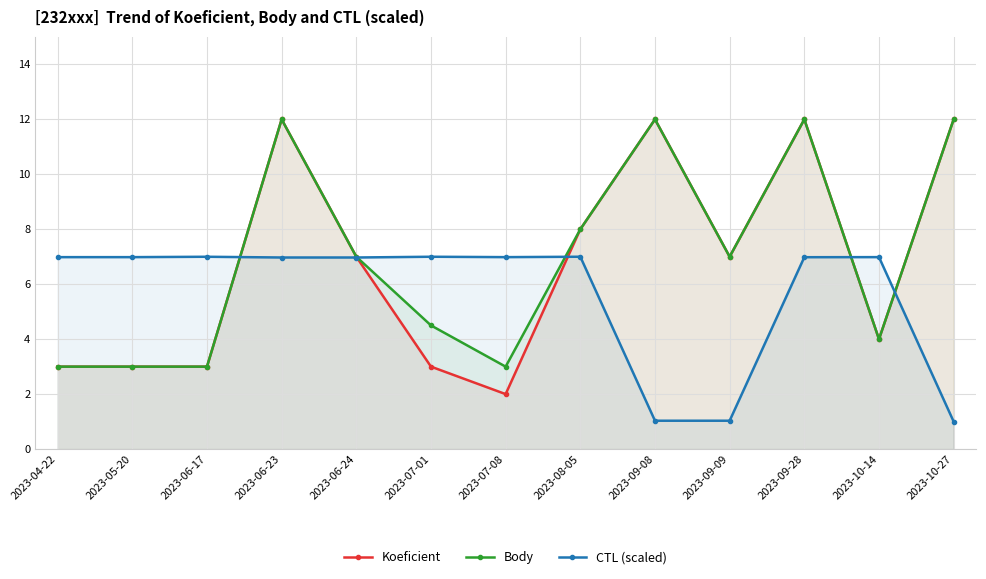

Reading right to left, transcribe all the data shown in this chart.

Koeficient: 2023-10-27=12.0	2023-10-14=4.0	2023-09-28=12.0	2023-09-09=7.0	2023-09-08=12.0	2023-08-05=8.0	2023-07-08=2.0	2023-07-01=3.0	2023-06-24=7.0	2023-06-23=12.0	2023-06-17=3.0	2023-05-20=3.0	2023-04-22=3.0
Body: 2023-10-27=12.0	2023-10-14=4.0	2023-09-28=12.0	2023-09-09=7.0	2023-09-08=12.0	2023-08-05=8.0	2023-07-08=3.0	2023-07-01=4.5	2023-06-24=7.0	2023-06-23=12.0	2023-06-17=3.0	2023-05-20=3.0	2023-04-22=3.0
CTL (scaled): 2023-10-27=1.0	2023-10-14=7.0	2023-09-28=7.0	2023-09-09=1.0	2023-09-08=1.0	2023-08-05=7.0	2023-07-08=7.0	2023-07-01=7.0	2023-06-24=7.0	2023-06-23=7.0	2023-06-17=7.0	2023-05-20=7.0	2023-04-22=7.0